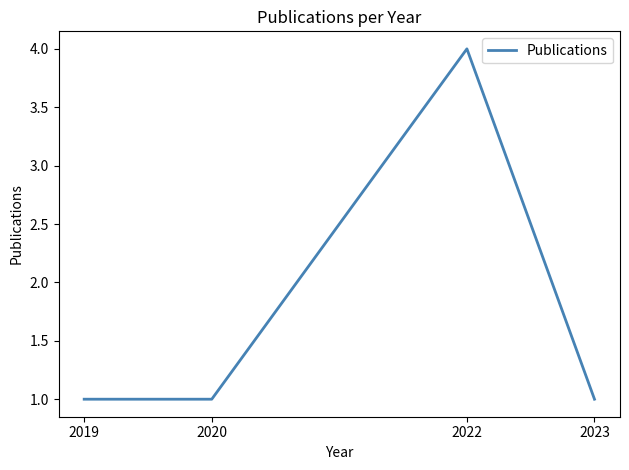

What is the maximum value shown in the chart?

4